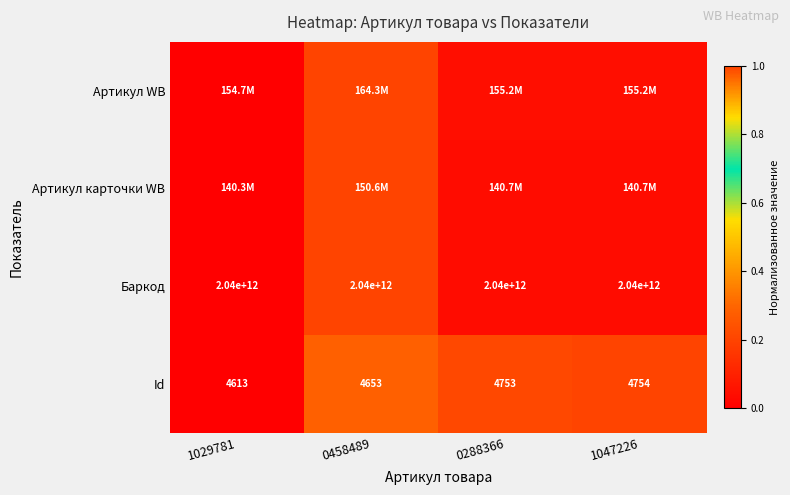

At which label does Id reach its minimum?

1029781